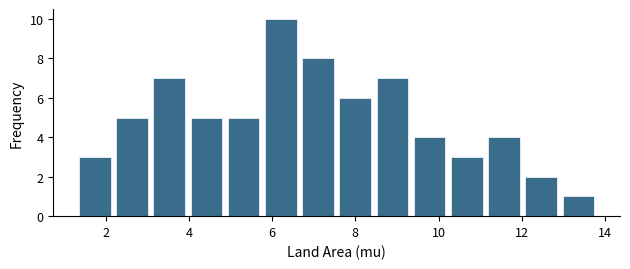

Reading left to right, transcribe this chart: for each bar, give the range it covers on the x-axis and its height. Neither the bar edges nor the heights are printed on the chart, so give them approximately, as read against the axes.

1.2 to 2.2: 3
2.2 to 3.0: 5
3.0 to 4.0: 7
4.0 to 4.8: 5
4.8 to 5.8: 5
5.8 to 6.6: 10
6.6 to 7.6: 8
7.6 to 8.4: 6
8.4 to 9.4: 7
9.4 to 10.2: 4
10.2 to 11.2: 3
11.2 to 12.0: 4
12.0 to 13.0: 2
13.0 to 13.8: 1